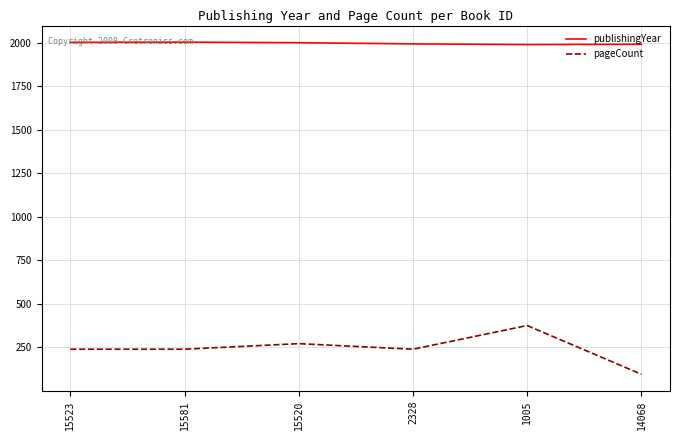

Which category has the lowest value in the pageCount series?

14068